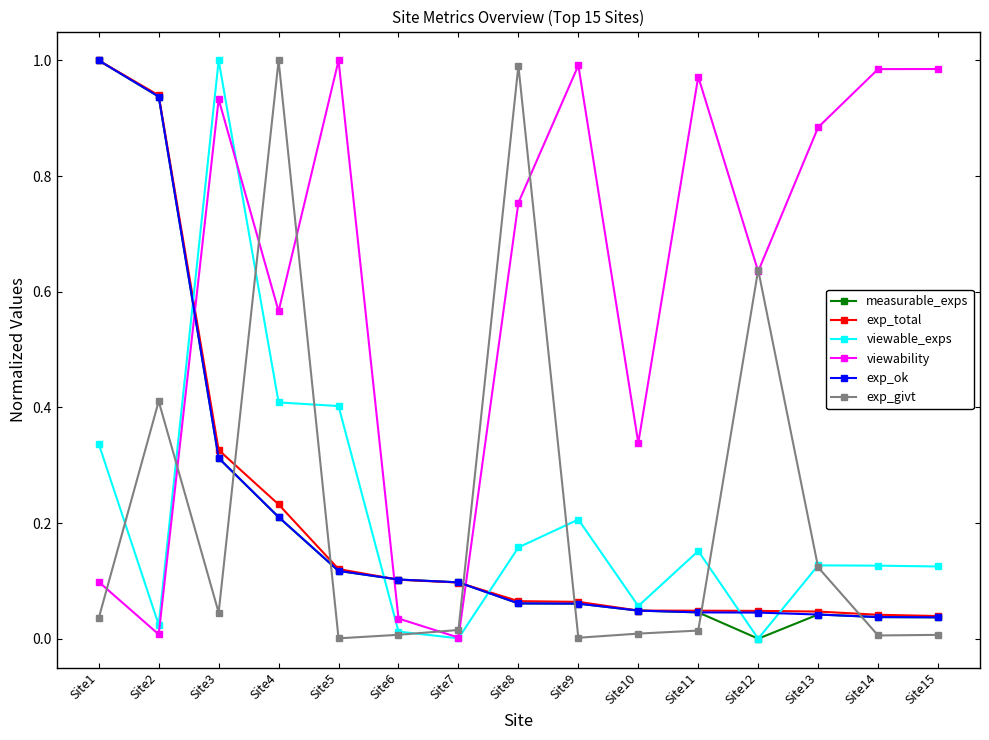

Where do measurable_exps and exp_givt first cross each other?

Site3 and Site4